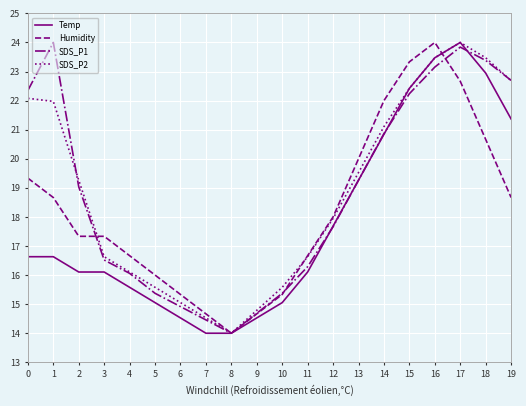

The Temp series shows 3.5 at 11. True or false?

False